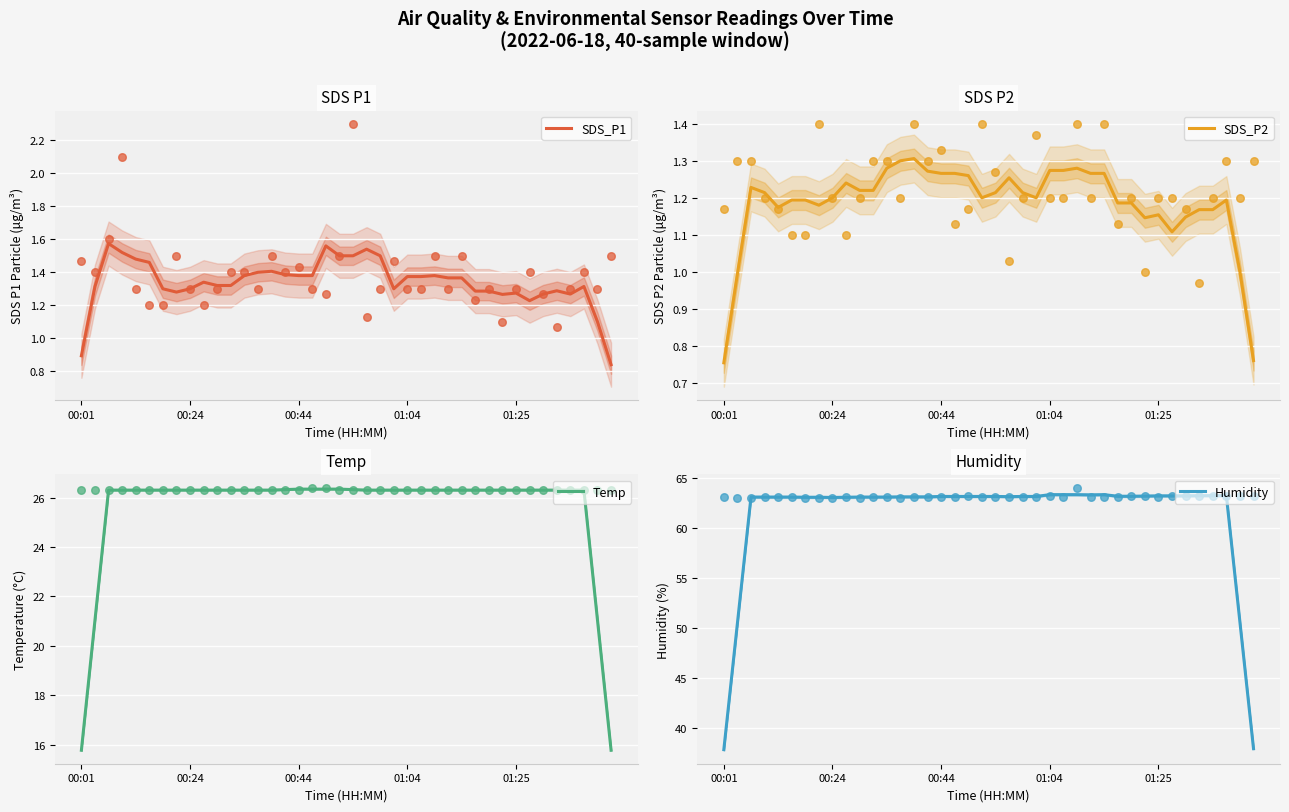

Which series reaches the minimum Y coordinate?

SDS_P2